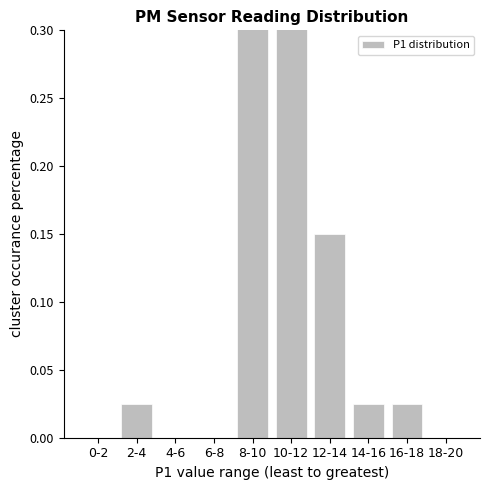

Between 10-12 and 6-8, which is larger?

10-12